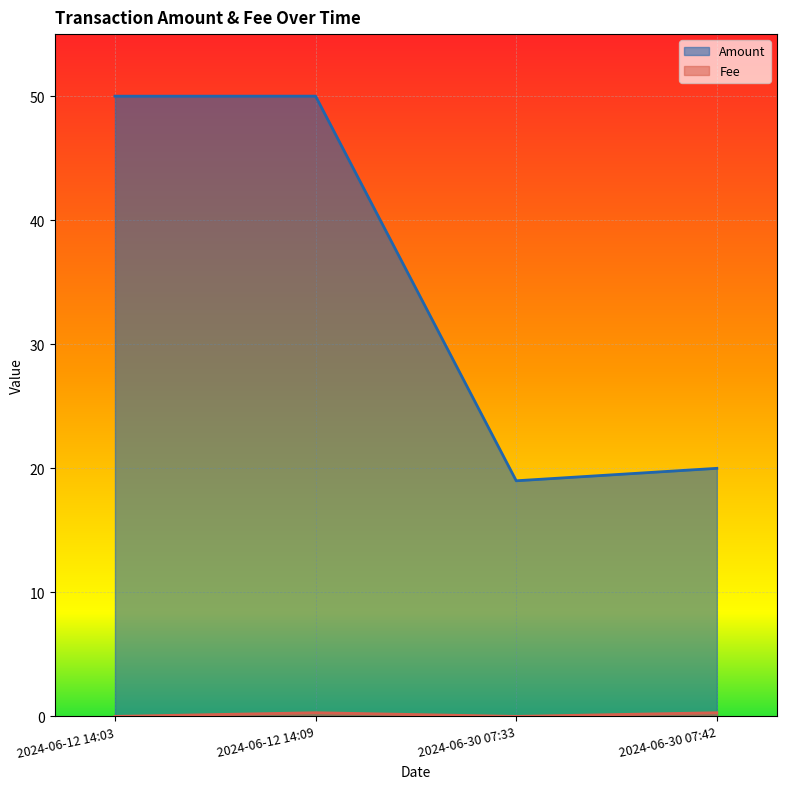

What is the label of the 4th point from the left?

2024-06-30 07:42